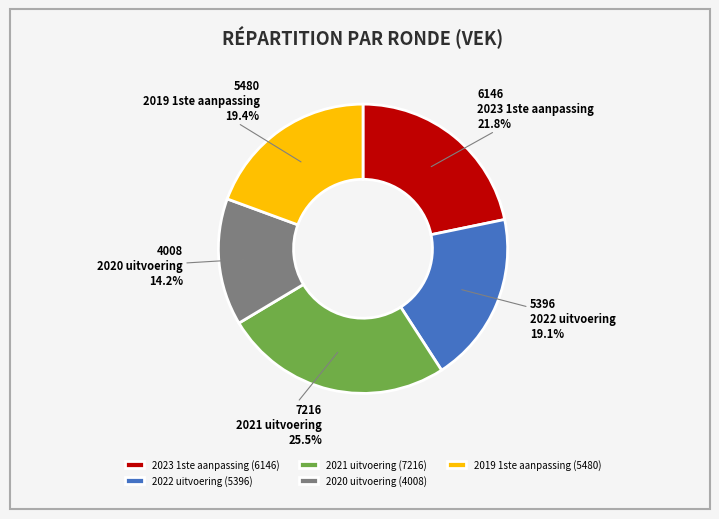

What portion of the pie excludes 2020 uitvoering?

85.8%